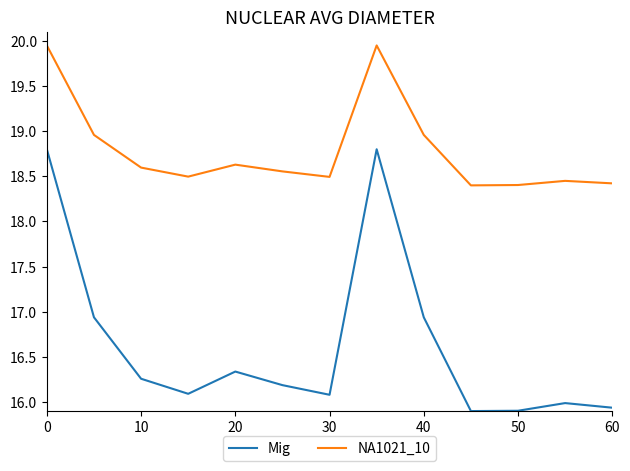

List the series in order of their overall mean, highest first.

NA1021_10, Mig